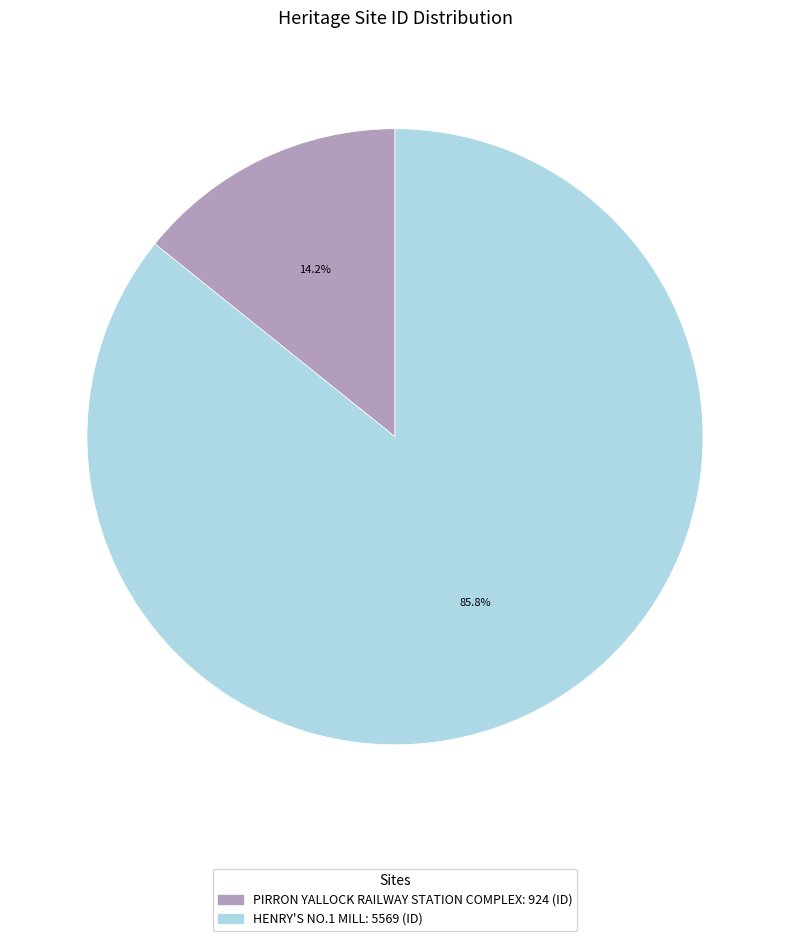

To the nearest percent, what portion does PIRRON YALLOCK RAILWAY STATION COMPLEX represent?

14%